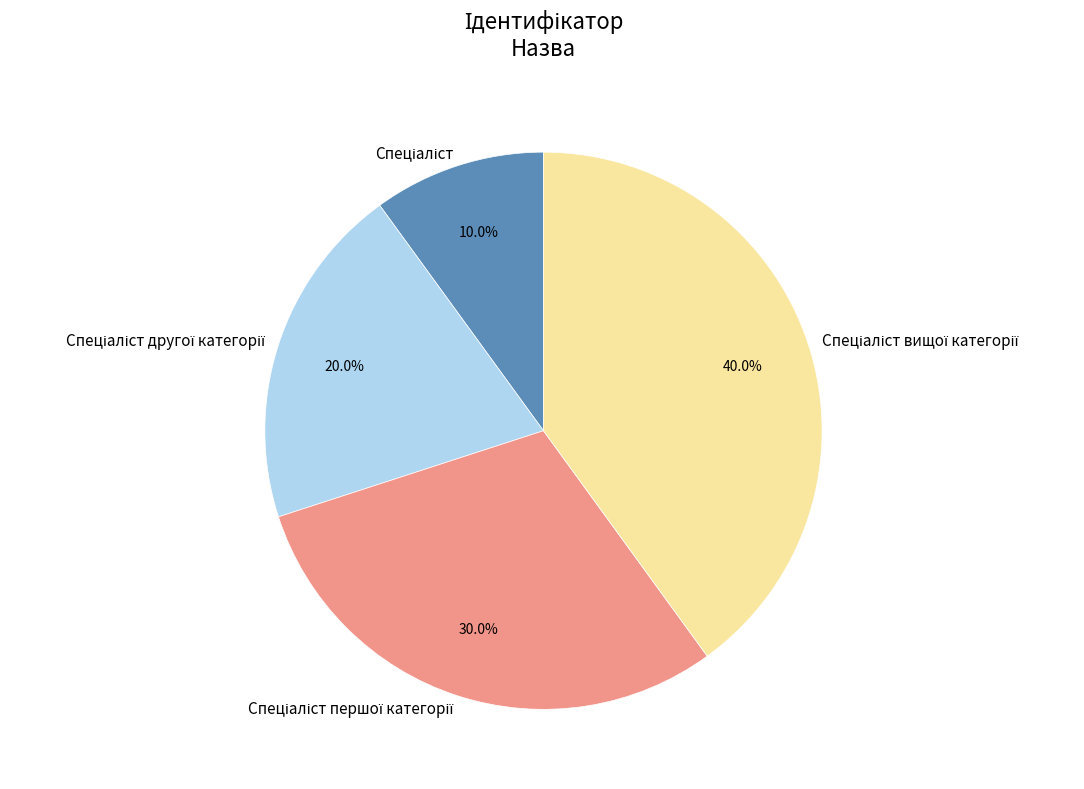

Does any single category account for the majority?

No